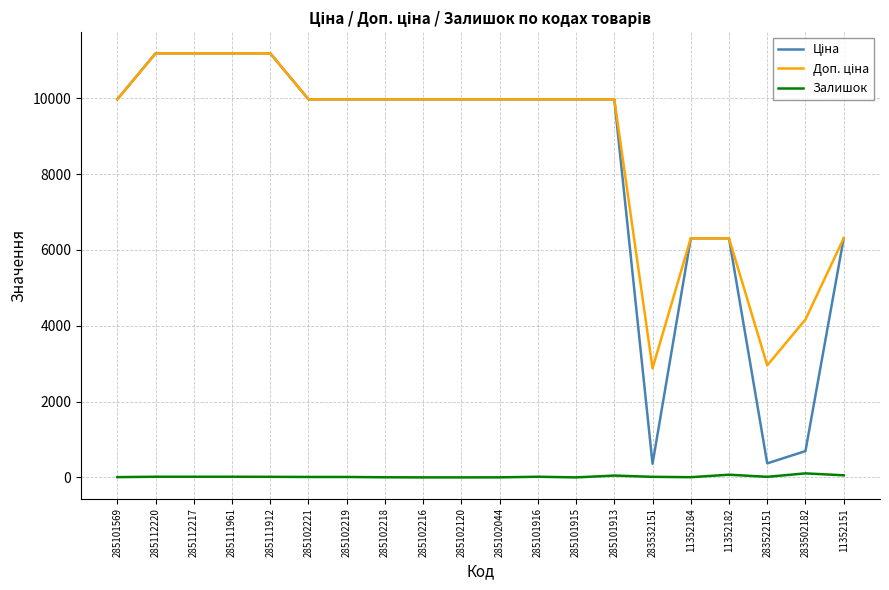

What is the maximum value shown in the chart?

11188.2